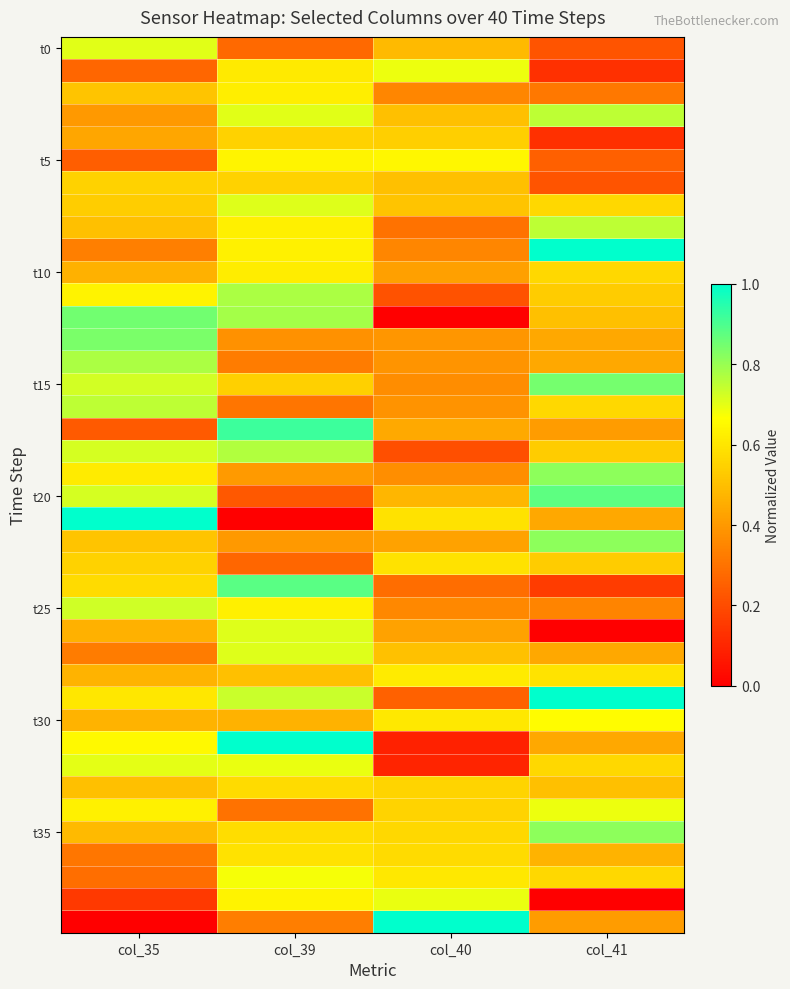

Which category has the highest value across all series?

col_41